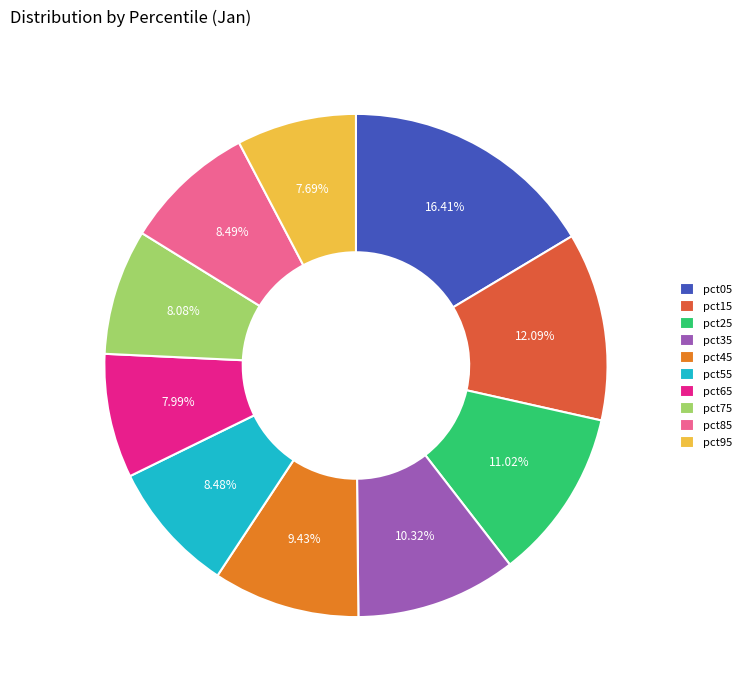

The pct45 slice represents 1% of the pie. True or false?

False